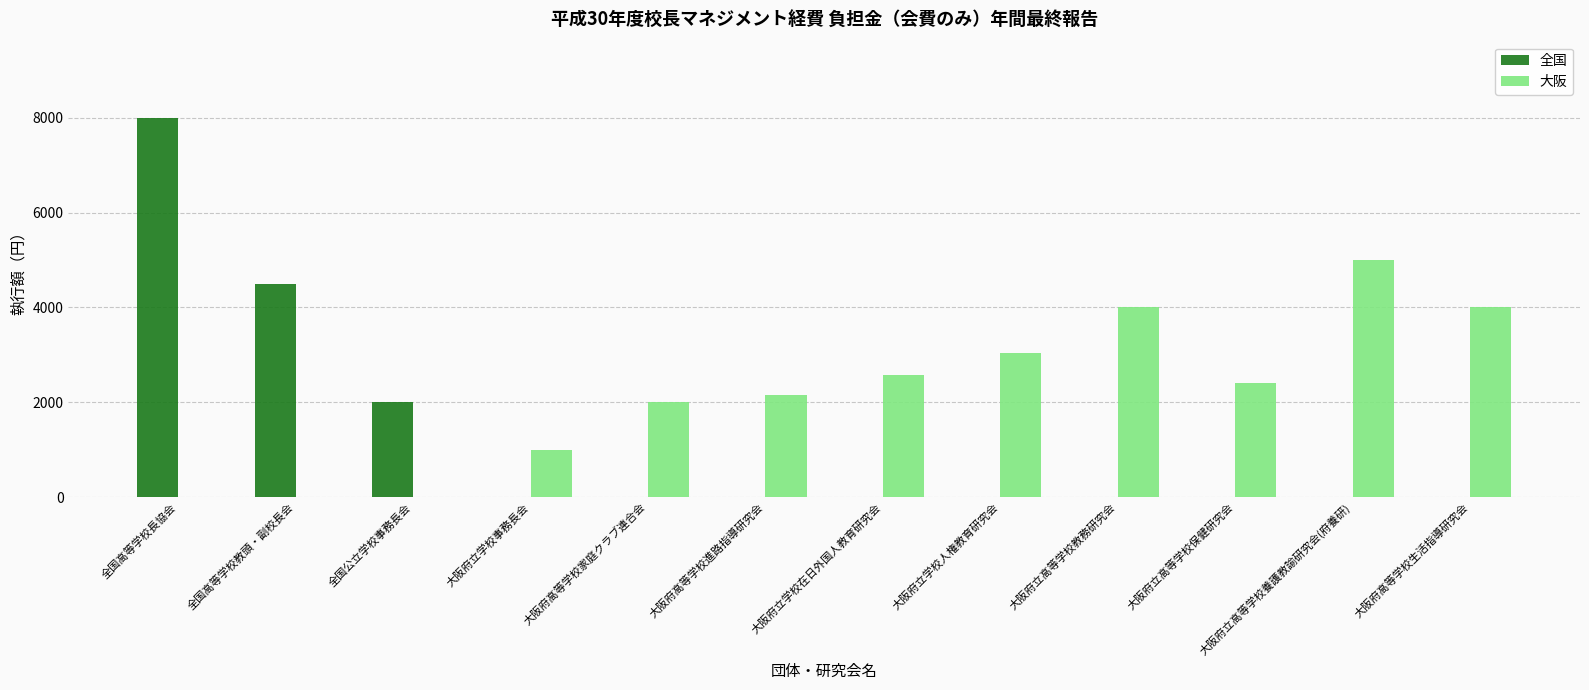

True or false: 全国 has a value of 0 at 大阪府高等学校生活指導研究会.

True